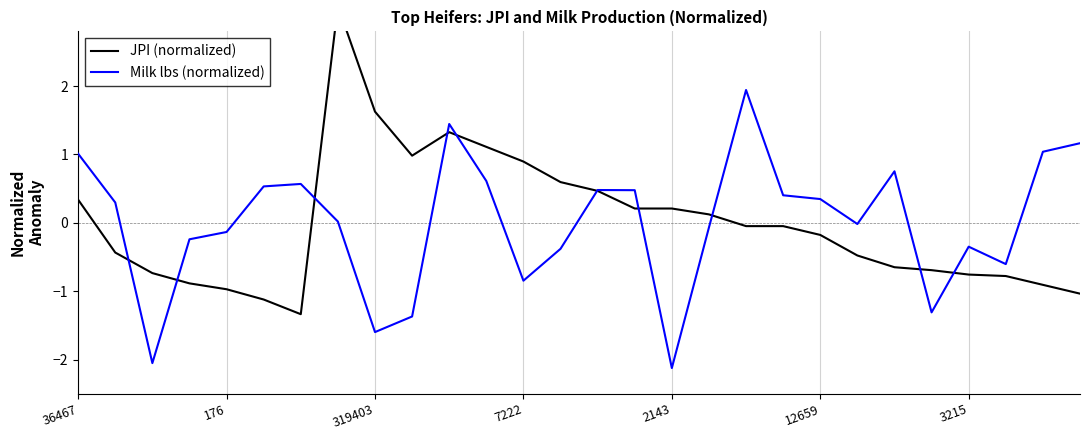

At 11, list the series in order from smallest to largest.

Milk lbs (normalized), JPI (normalized)